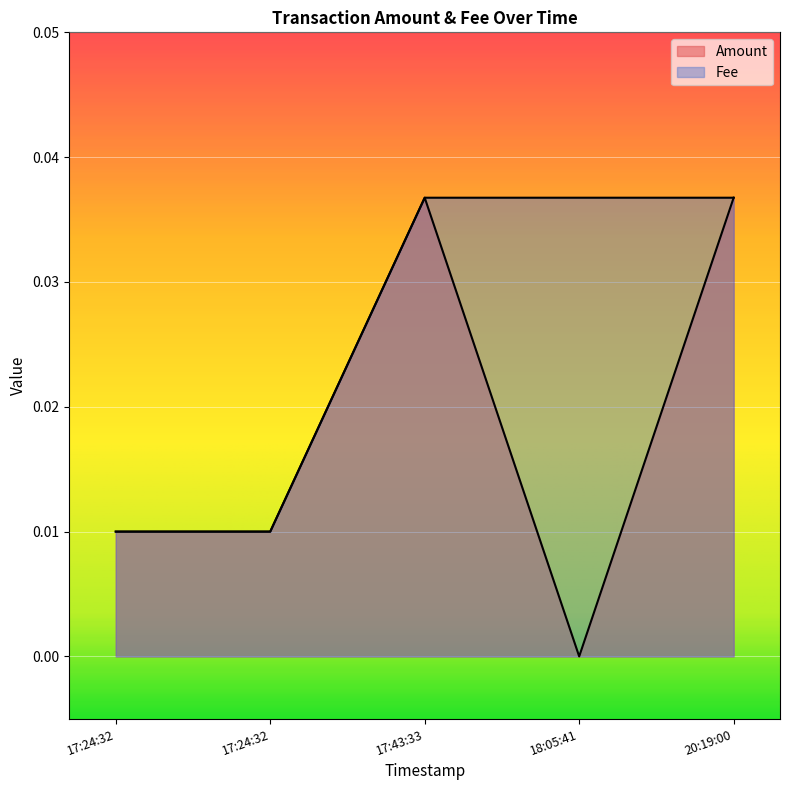

True or false: Amount and Fee cross at least once.

False